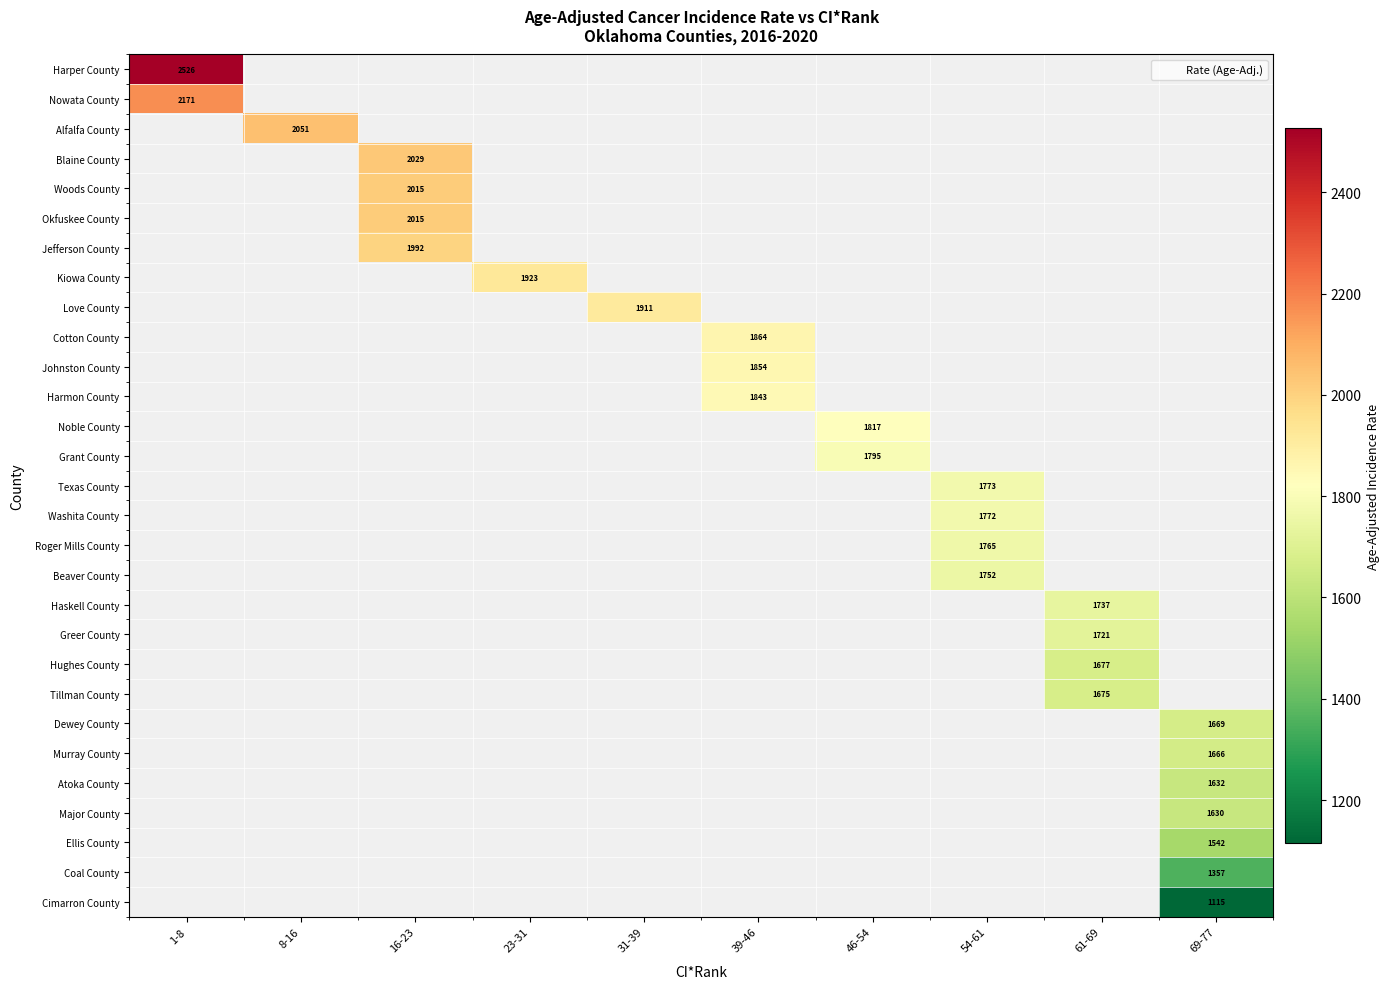

How many categories are shown in the chart?

10